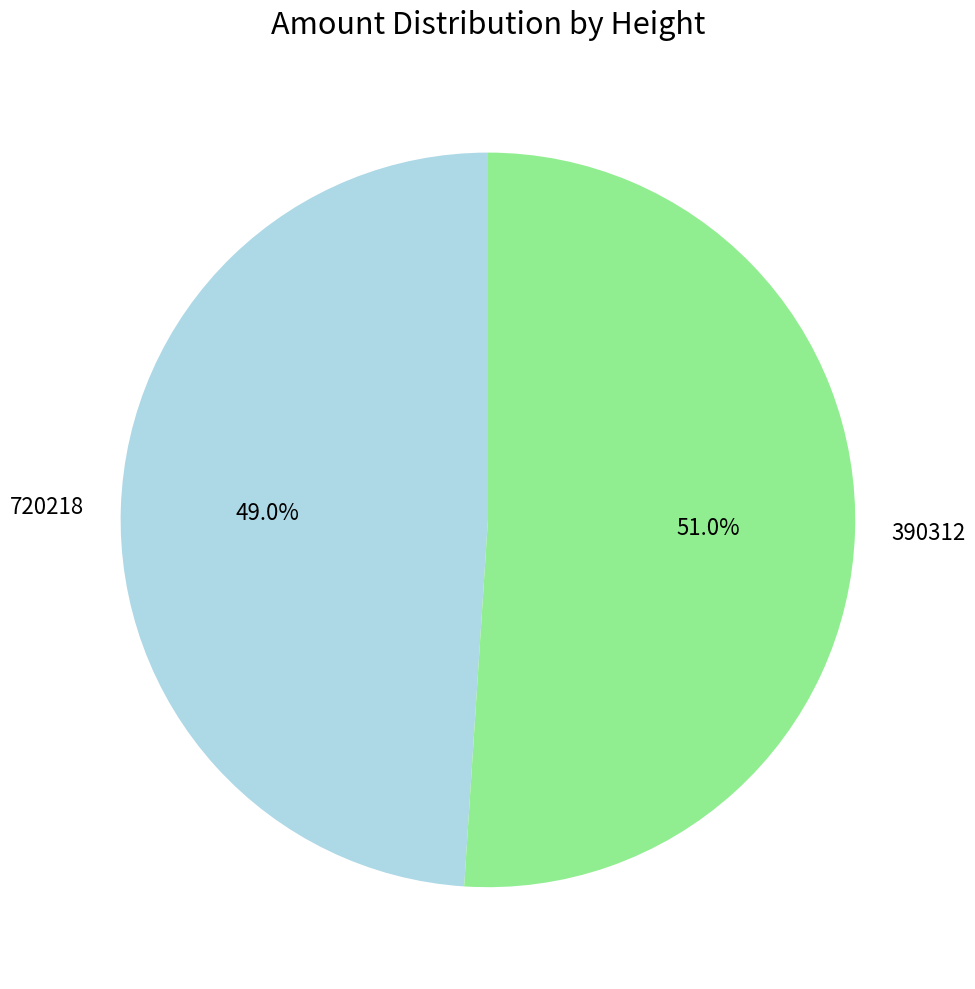

Which slice represents more than half of the pie?

390312